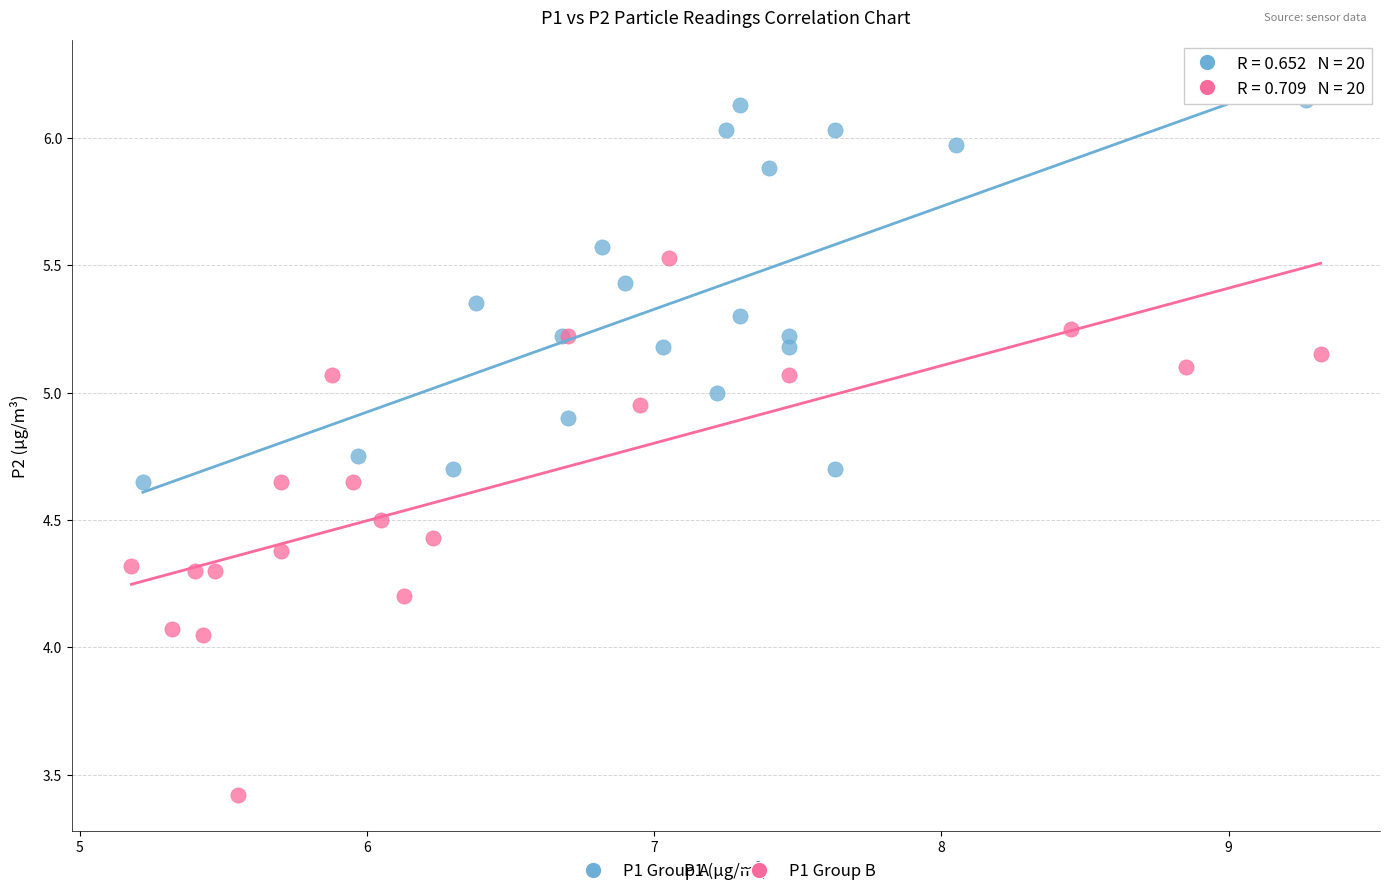

Which series contains the lowest Y value?

P1 Group B